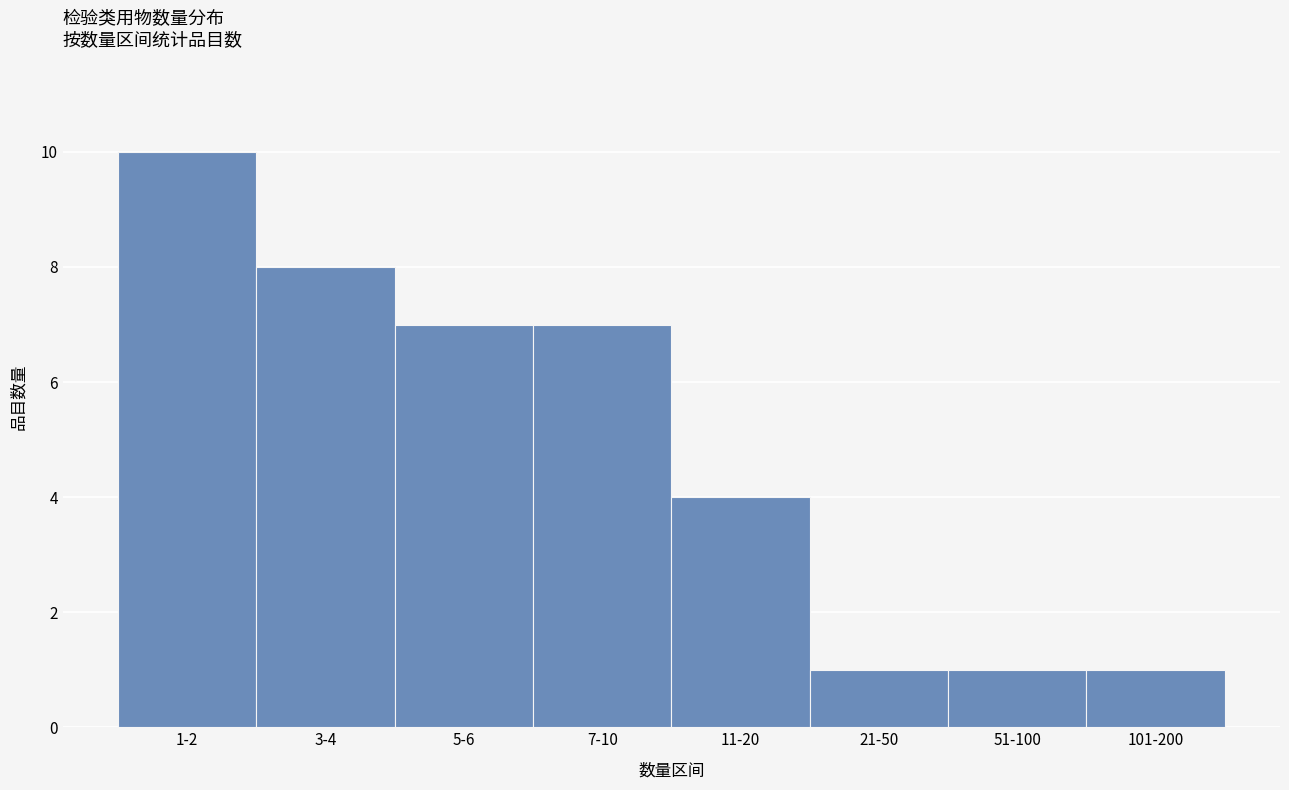

Reading right to left, extract all data points from this chart.

1	1	1	4	7	7	8	10